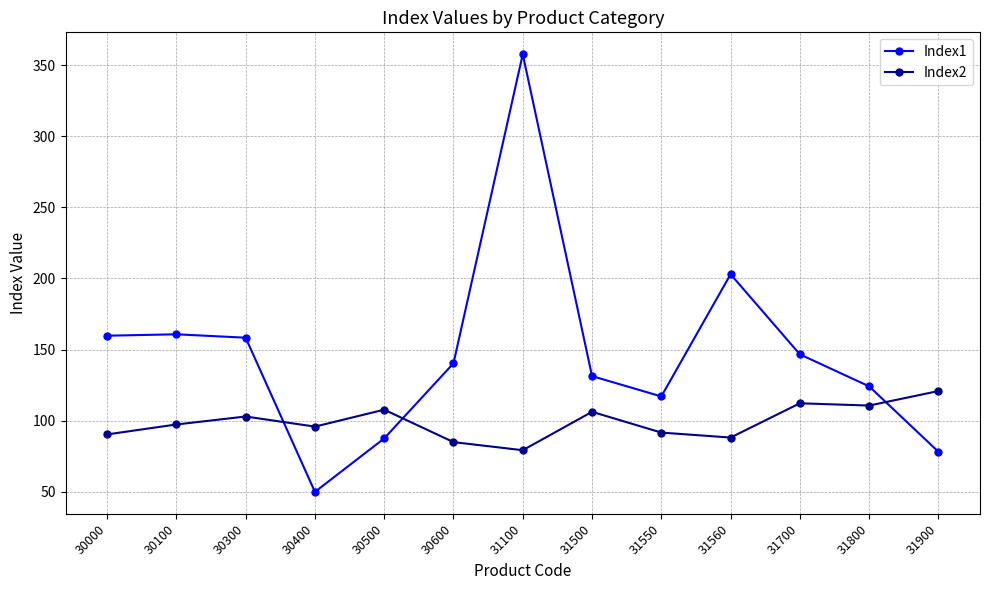

How many times do Index2 and Index1 cross each other?

3